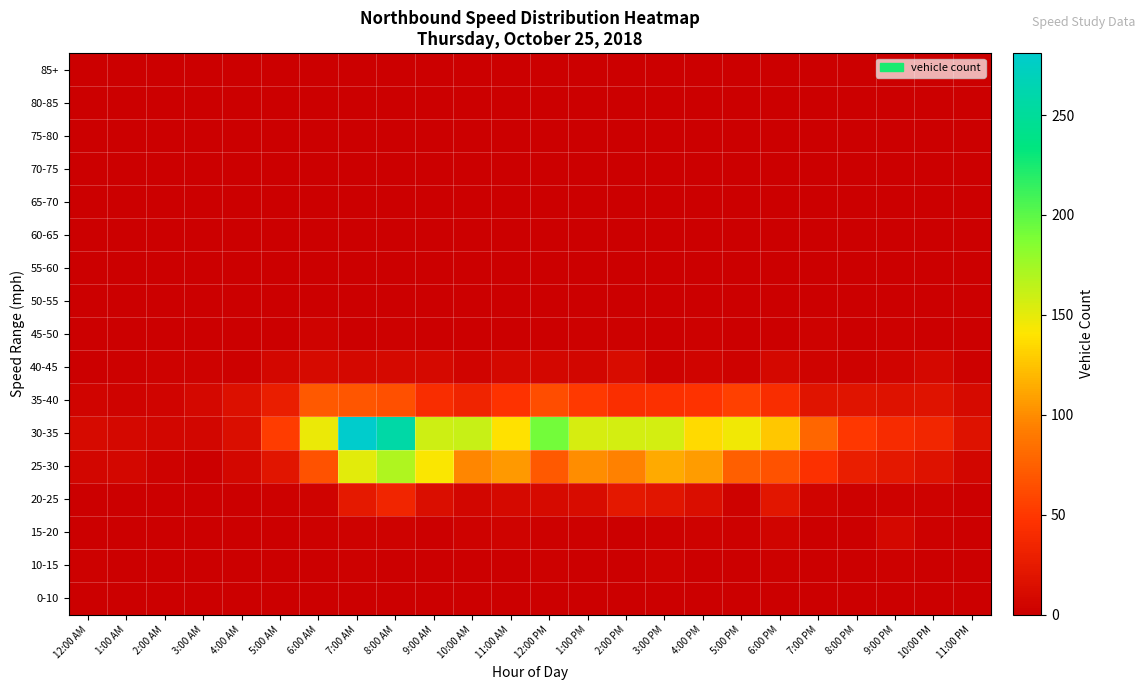

What is the total value across all series at 8:00 PM?

106